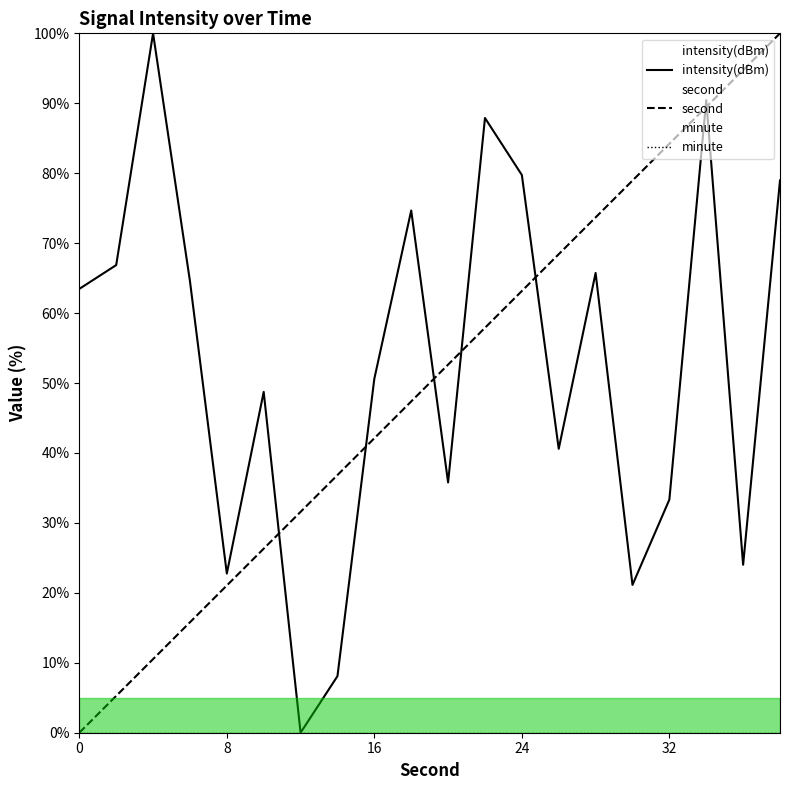

What is the maximum value for second?

100.0